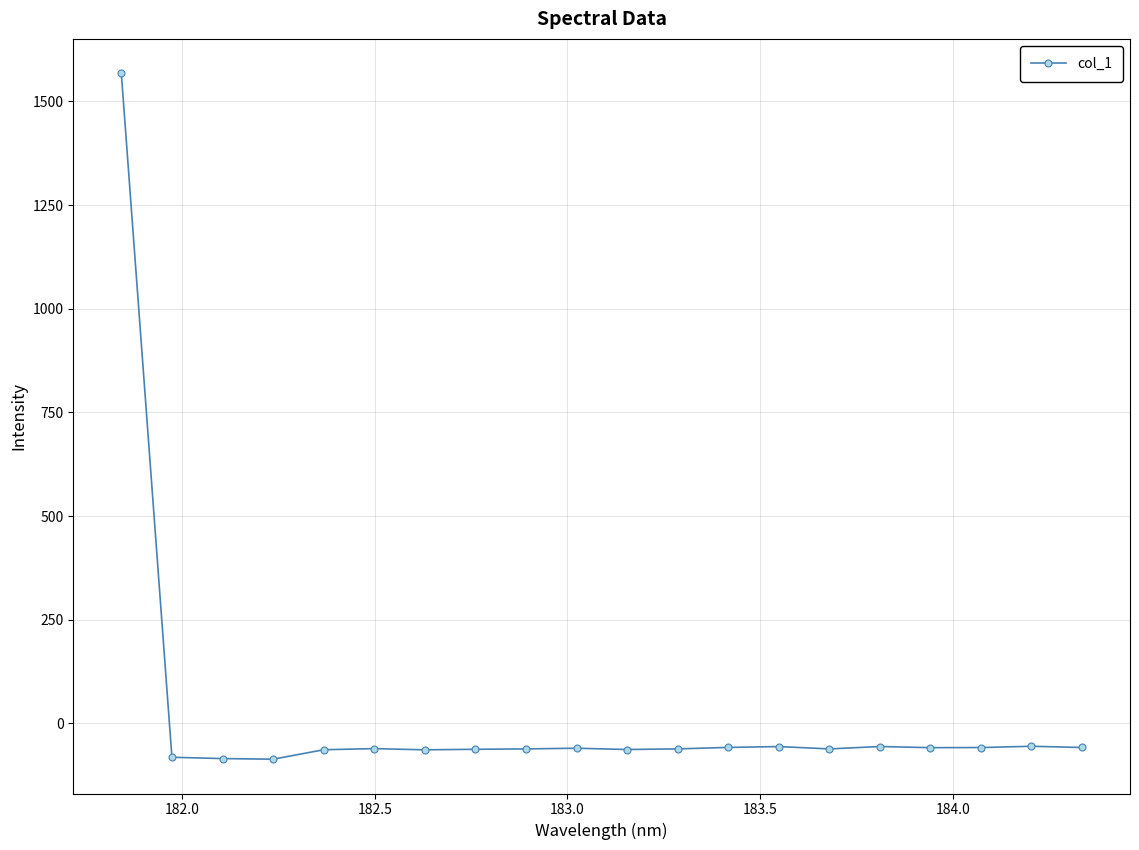

What is the smallest value displayed?

-86.1